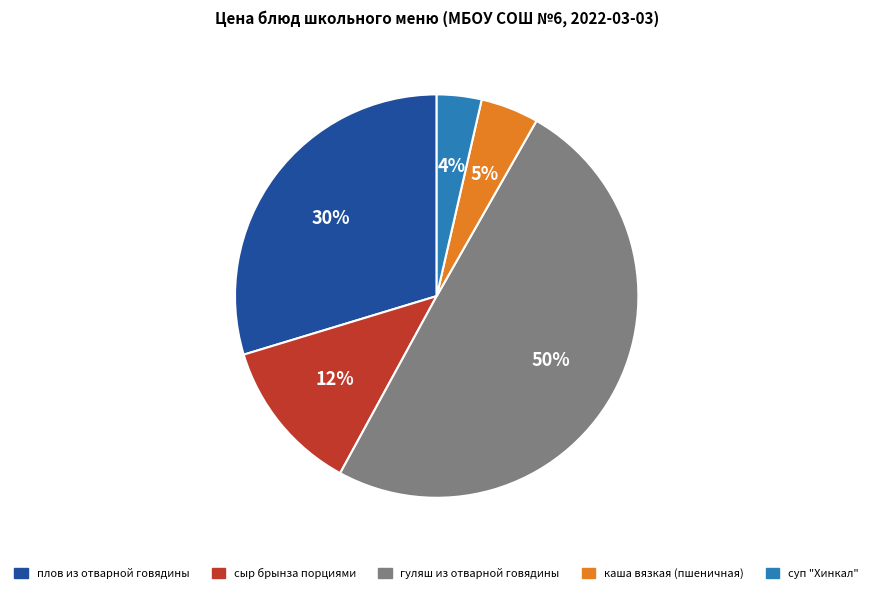

Does каша вязкая (пшеничная) represent more than half of the total?

No